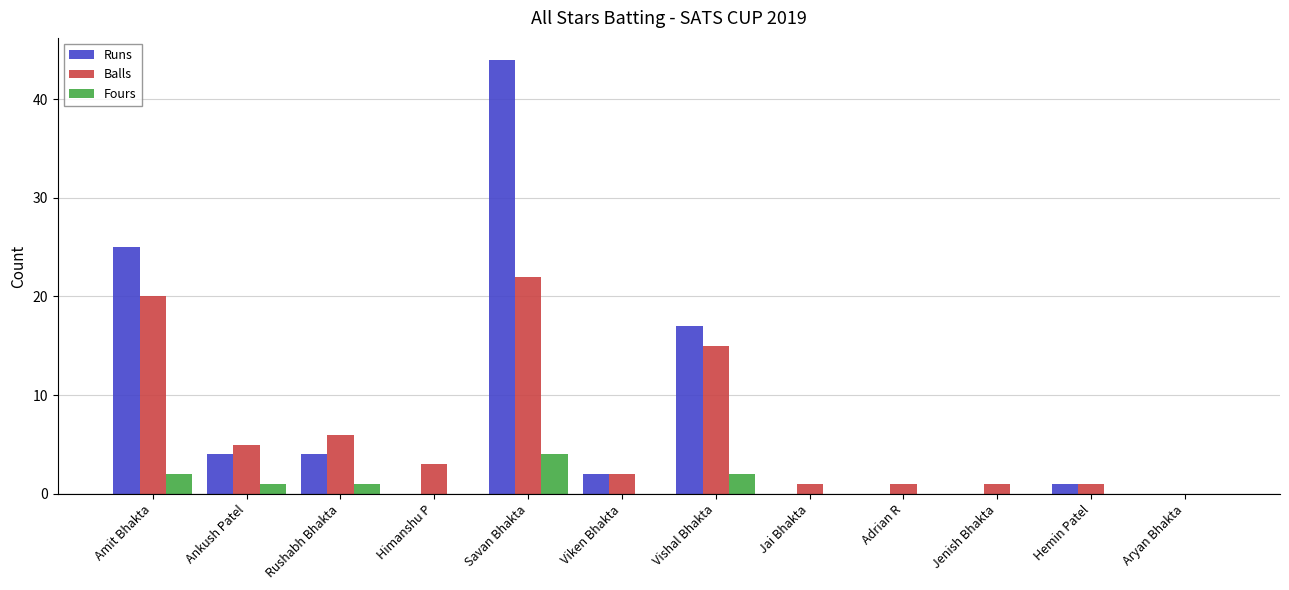

Is it true that Fours equals 0 at Viken Bhakta?

True